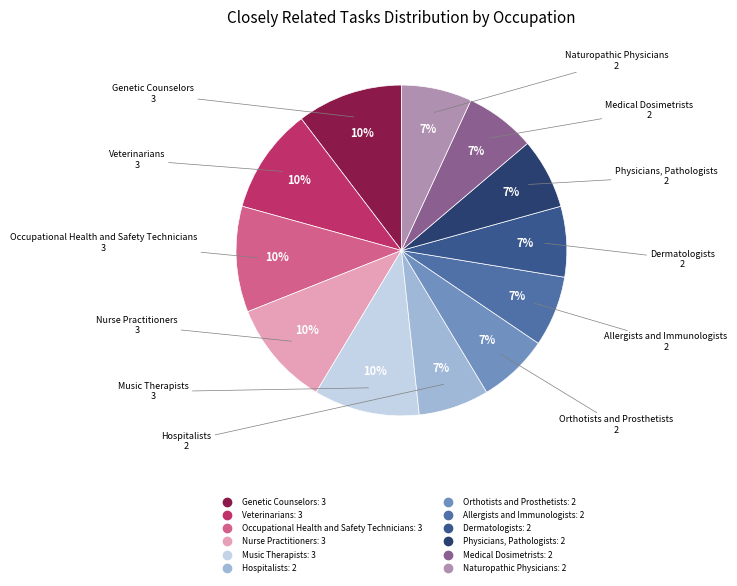

Is Naturopathic Physicians the majority of the pie?

No